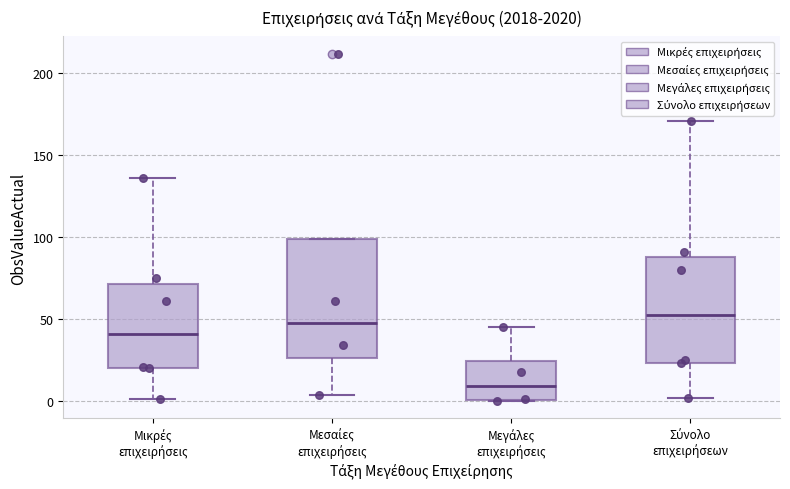

Reading left to right, transcribe this box plot: for each box, give where its median line is, the range the box spans, and where its two whiskers end, as read against the y-axis. The values are not printed on the chart, so give them approximately, as read against the axis.

Μικρές επιχειρήσεις: median 40, box 20 to 70, whiskers 0 to 135
Μεσαίες επιχειρήσεις: median 50, box 25 to 100, whiskers 5 to 100
Μεγάλες επιχειρήσεις: median 10, box 0 to 25, whiskers 0 to 45
Σύνολο επιχειρήσεων: median 55, box 25 to 90, whiskers 0 to 170